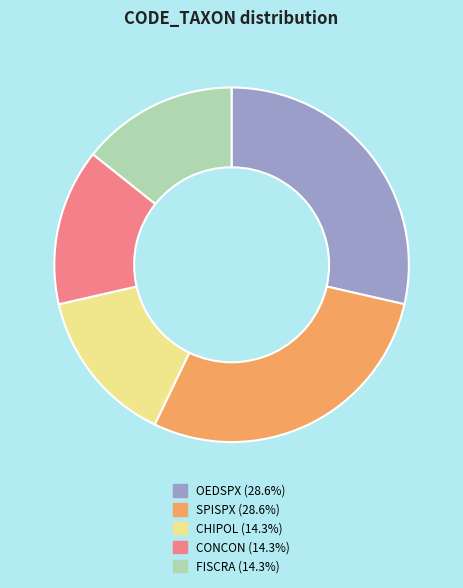

Which has a higher value, CHIPOL or SPISPX?

SPISPX